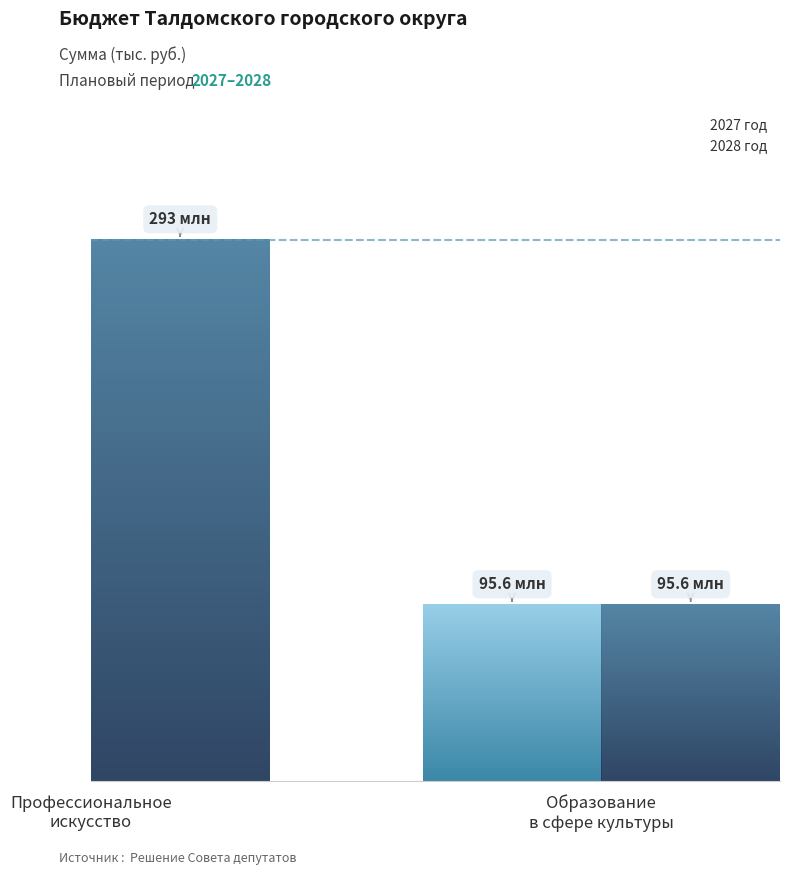

Is the value of 2027 год at Развитие образования в сфере культуры greater than the value of 2028 год at Развитие образования в сфере культуры?

No